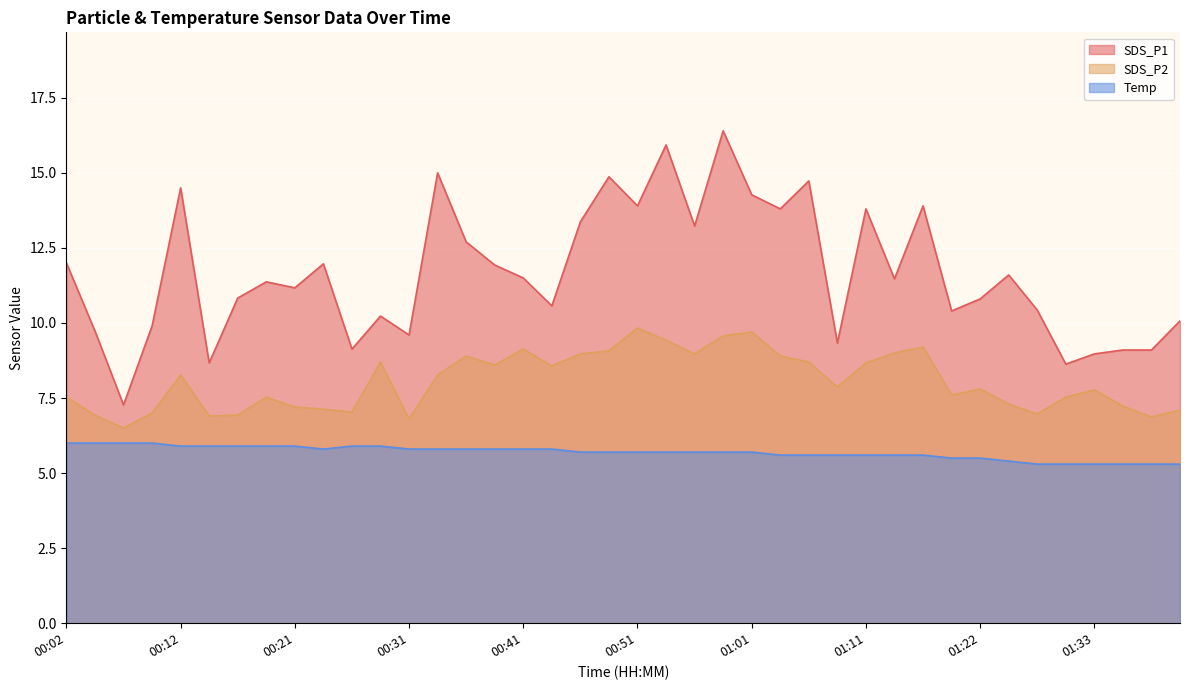

What position from the left is 00:12?

5